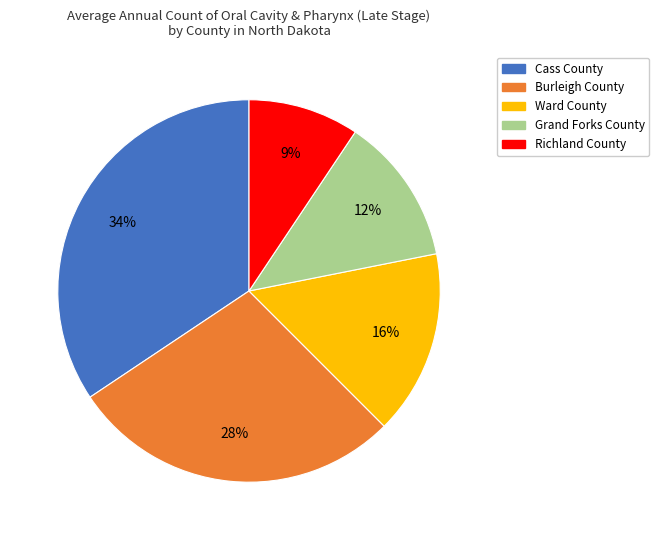

Which has a higher value, Richland County or Cass County?

Cass County